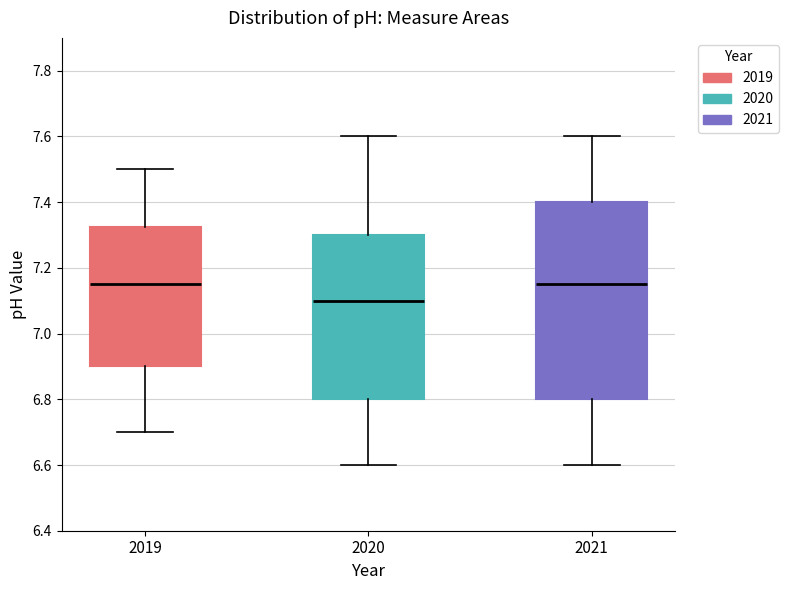

Which box has the lowest median line?

2020